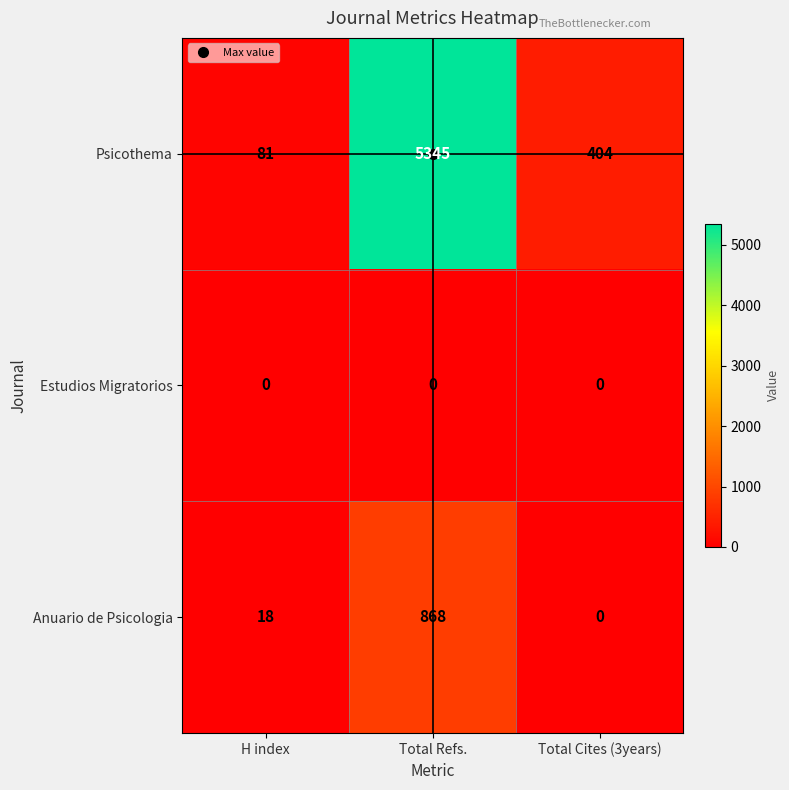

Which category has the highest value across all series?

Total Refs.